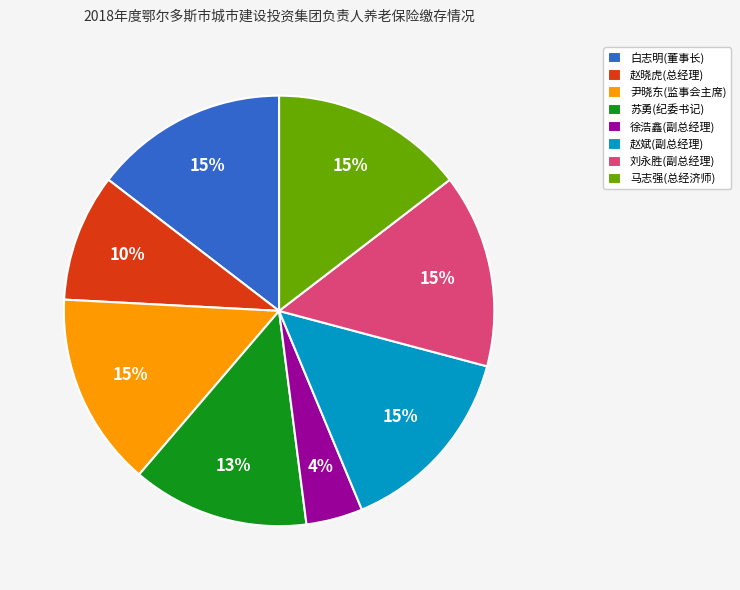

How many slices are in this pie chart?

8